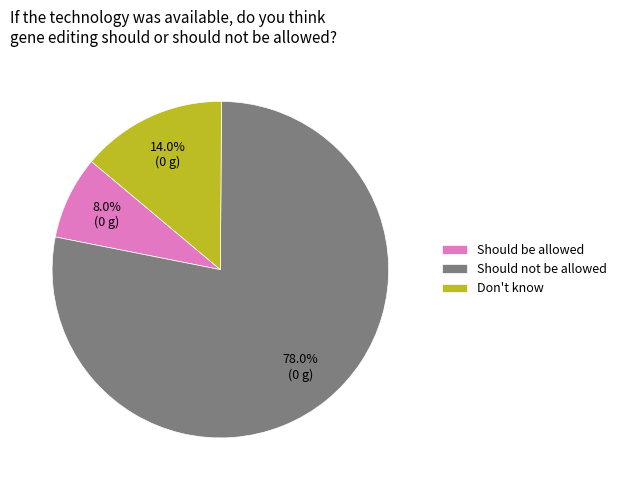

Count the number of slices in the pie.

3